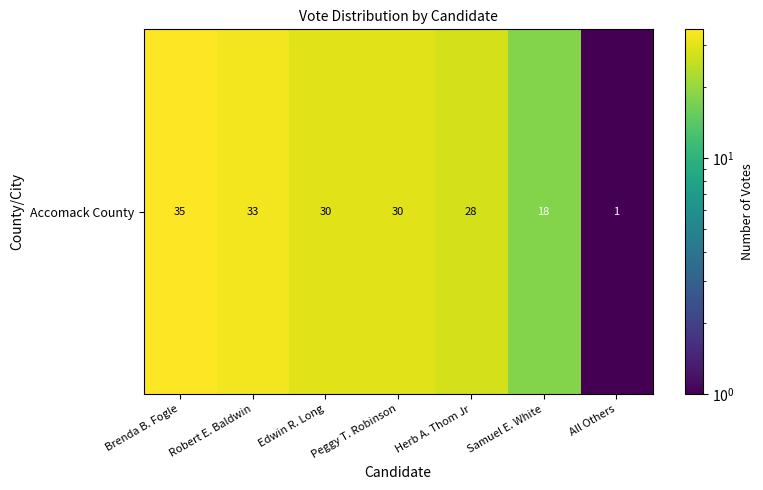

Reading left to right, list all the values displayed in this chart.

Brenda B. Fogle=35	Robert E. Baldwin=33	Edwin R. Long=30	Peggy T. Robinson=30	Herb A. Thom Jr=28	Samuel E. White=18	All Others=1